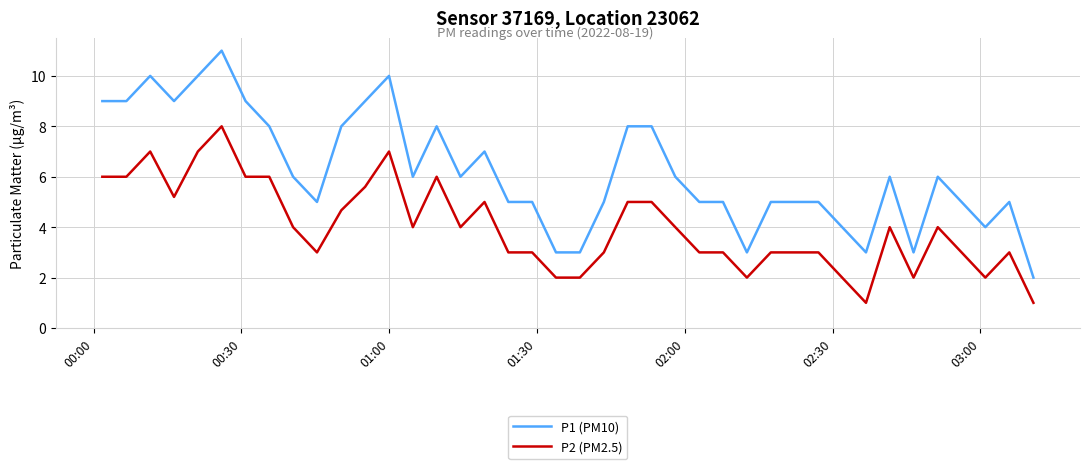

What is the minimum value for P1 (PM10)?

2.0